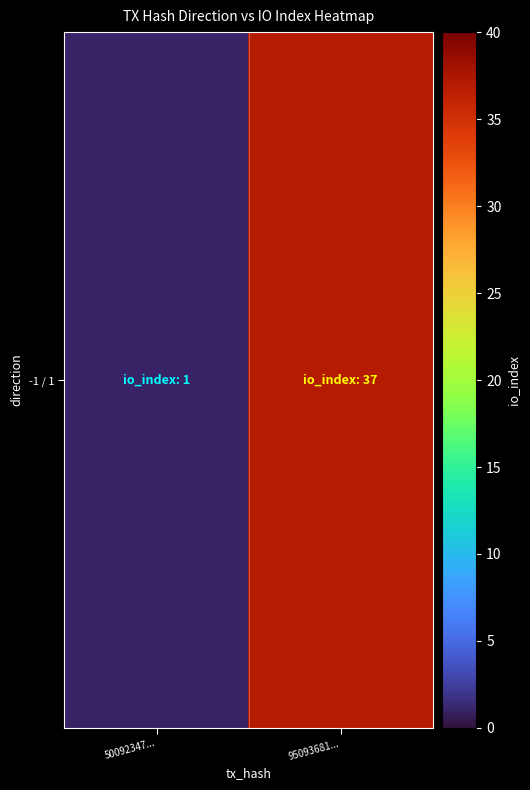

Which category has the highest value across all series?

95093681...